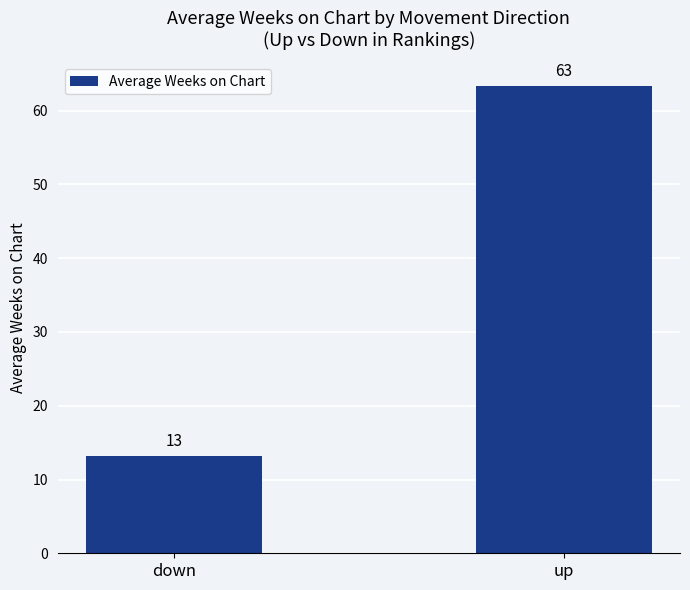

How many bars are there in total?

2